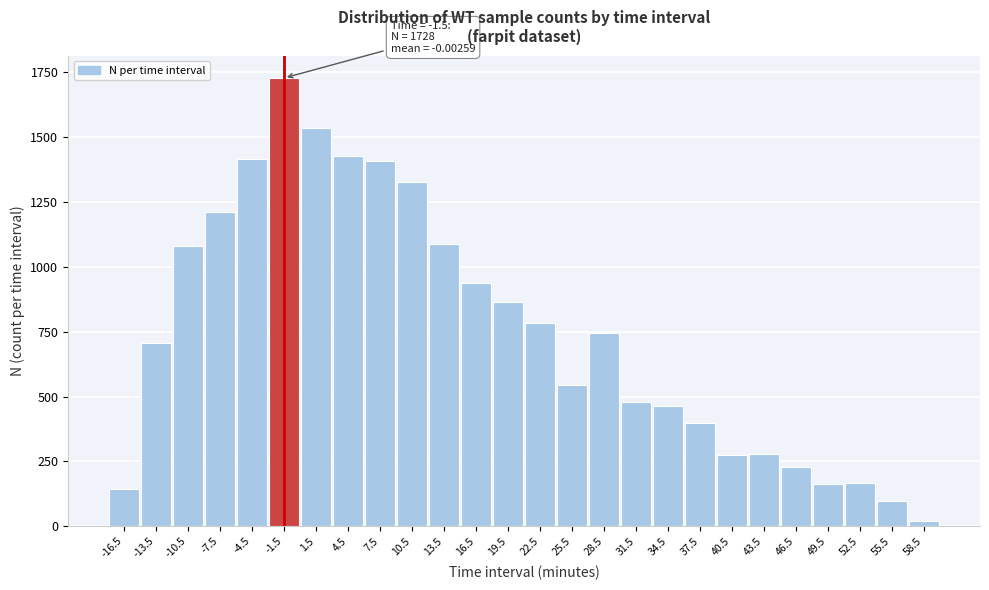

What is the average value?

750